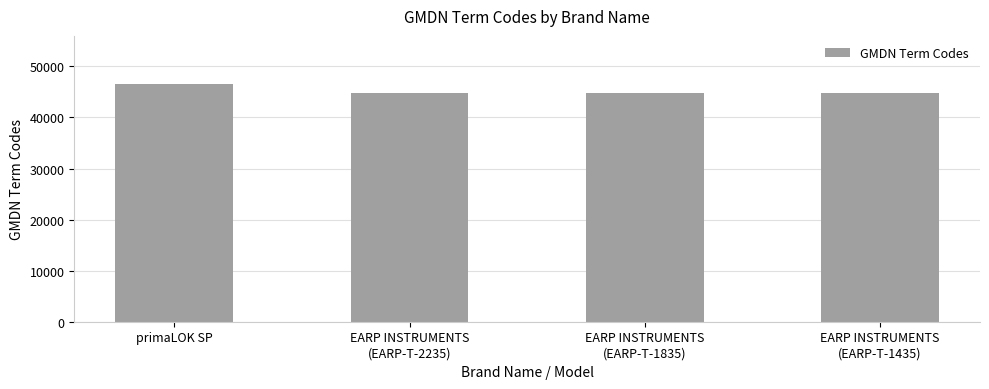

How many data points are above 44759?

1